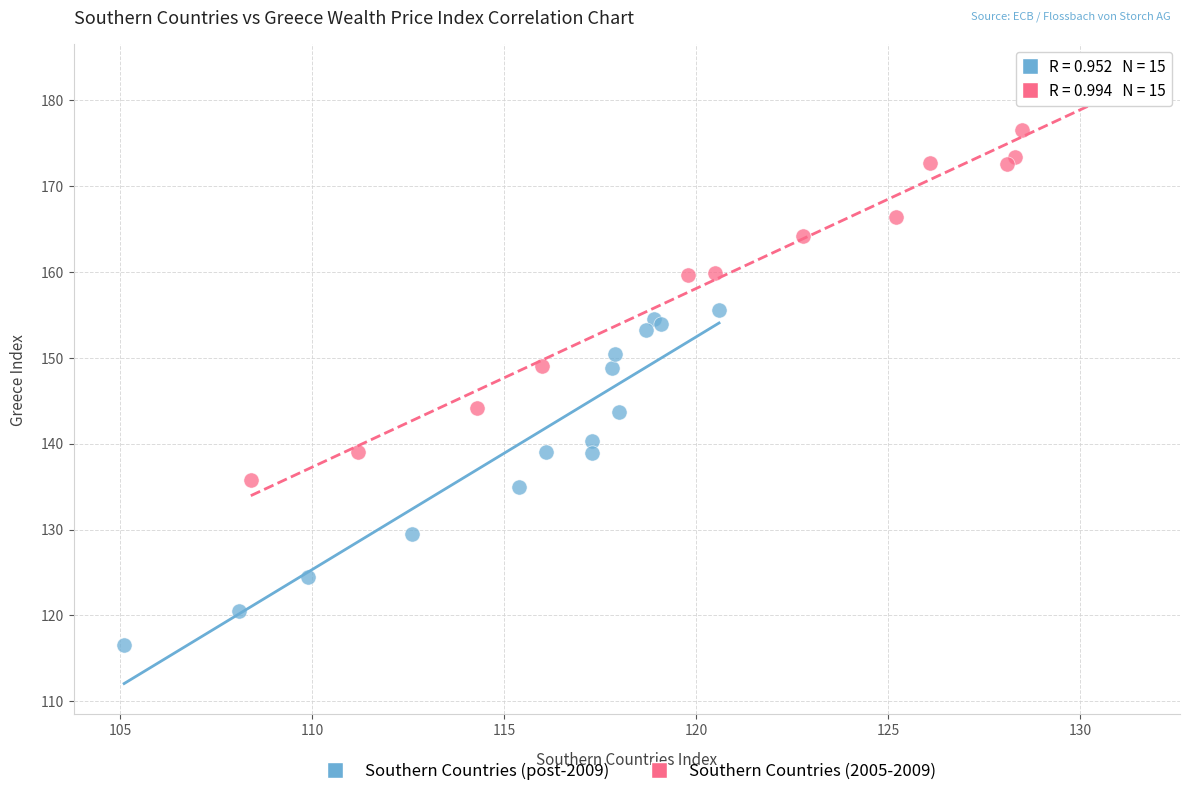

What are all the series names shown in the legend?

Southern Countries (post-2009), Southern Countries (2005-2009)